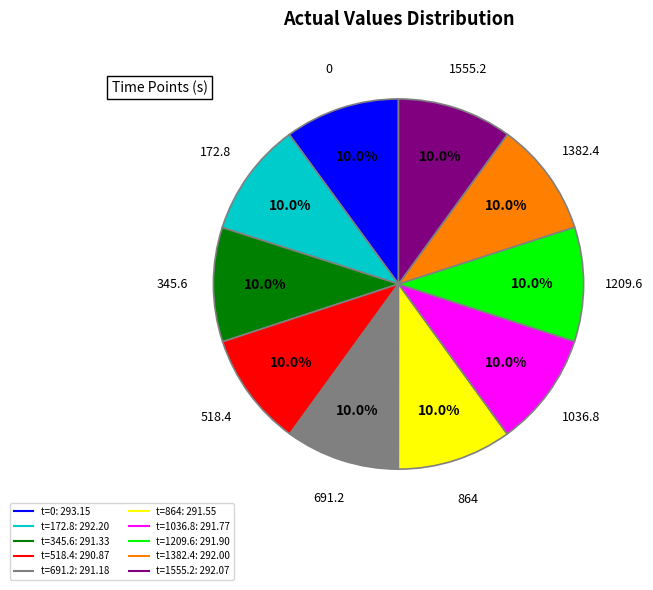

Is there any slice that represents more than half of the pie?

No